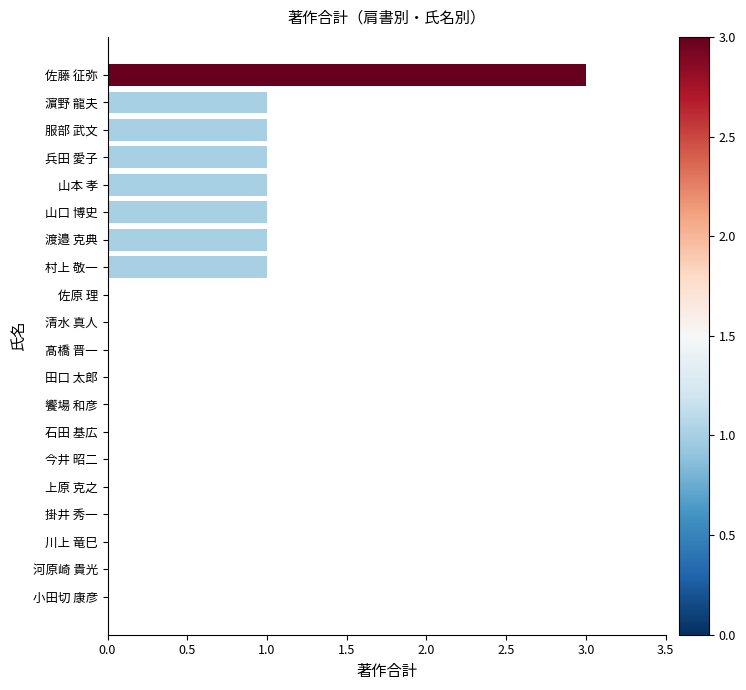

Count the number of categories in the chart.

20